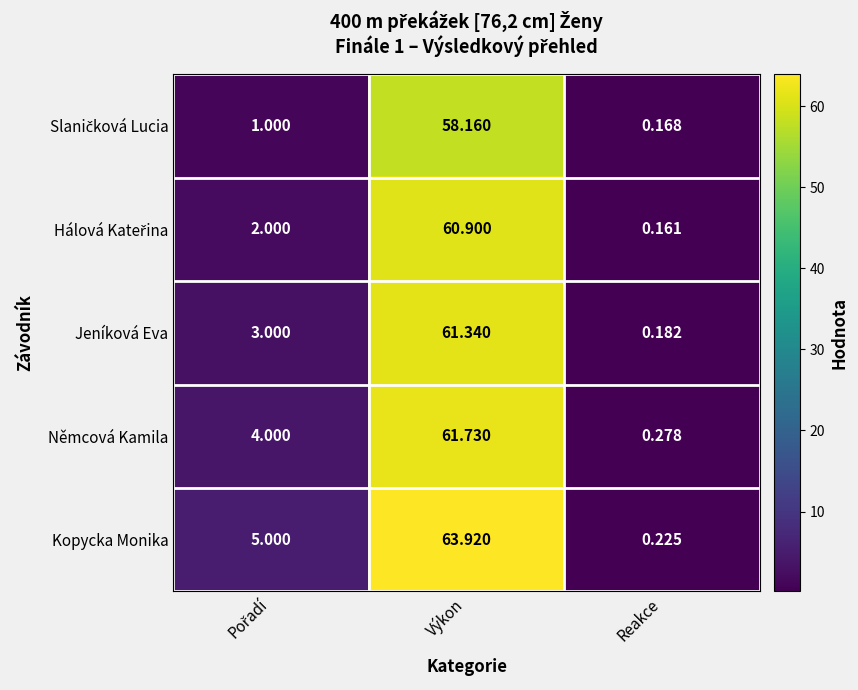

At which category is the sum across all series the highest?

Výkon